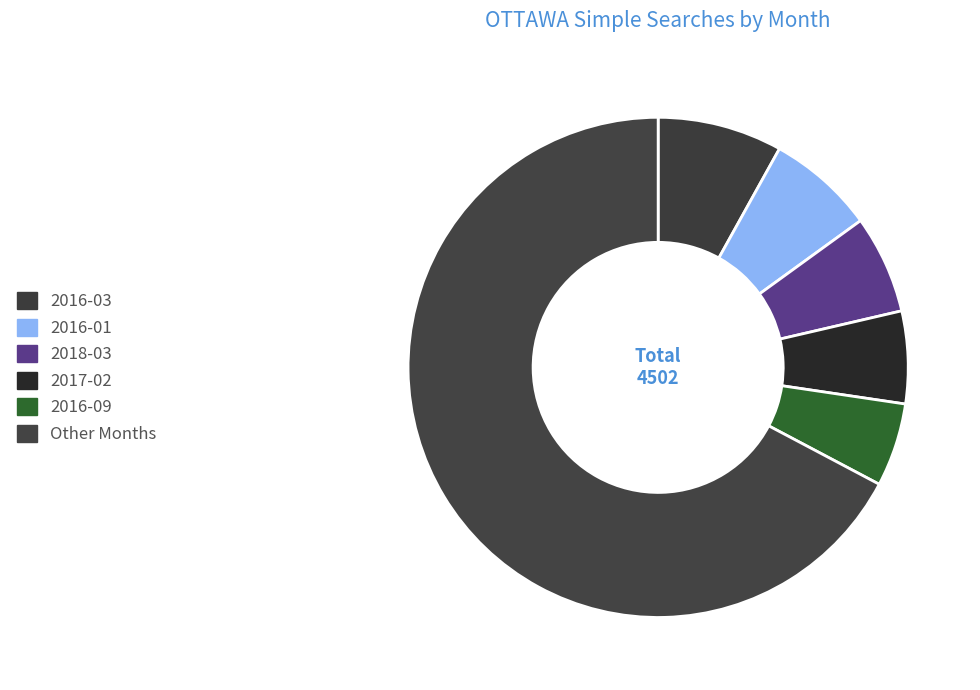

Is there any slice that represents more than half of the pie?

Yes